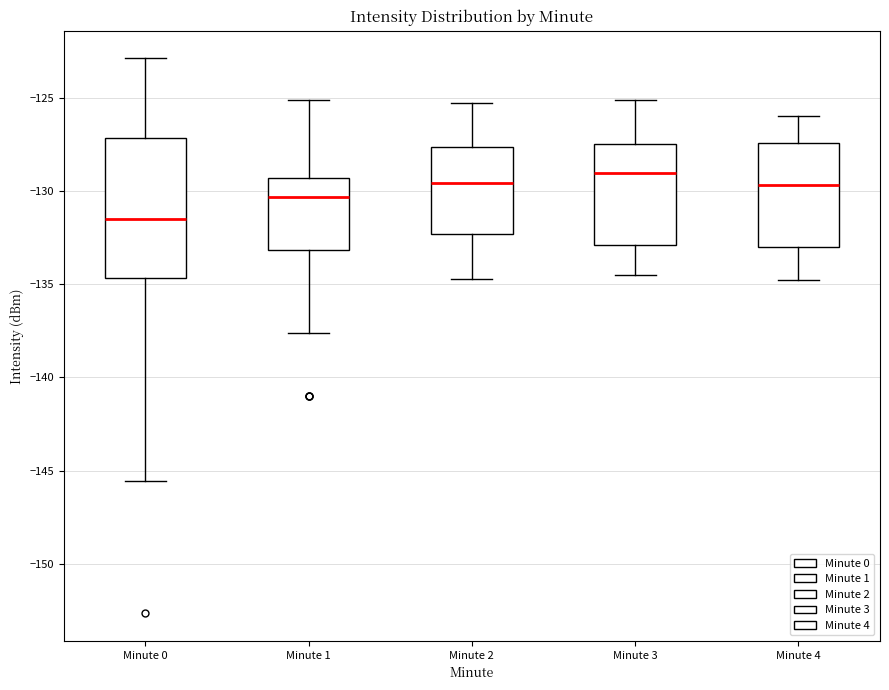

Where does the lower whisker of the box for Minute 2 end on the y-axis? The values are not printed on the chart, so give them approximately, as read against the axis.

-134.5